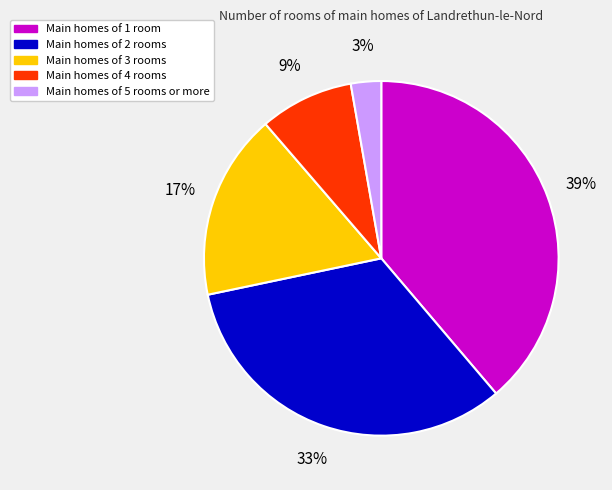

How many slices are in this pie chart?

5